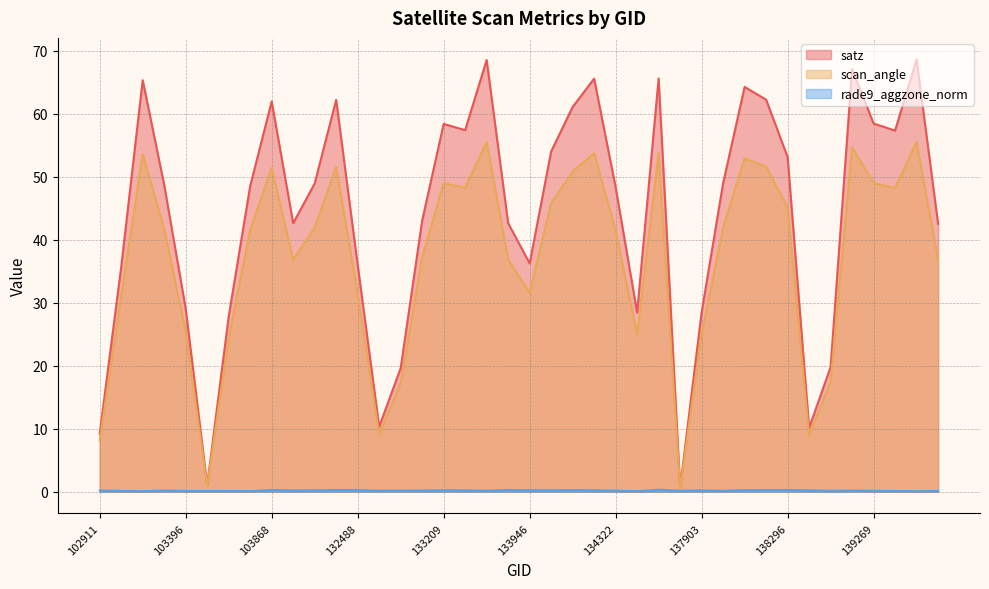

How many lines are shown in the chart?

3